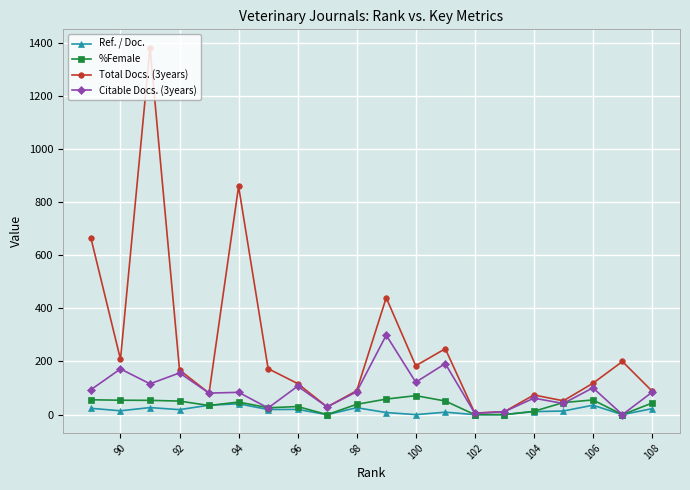

True or false: %Female has a value of 54.3 at 90.

True